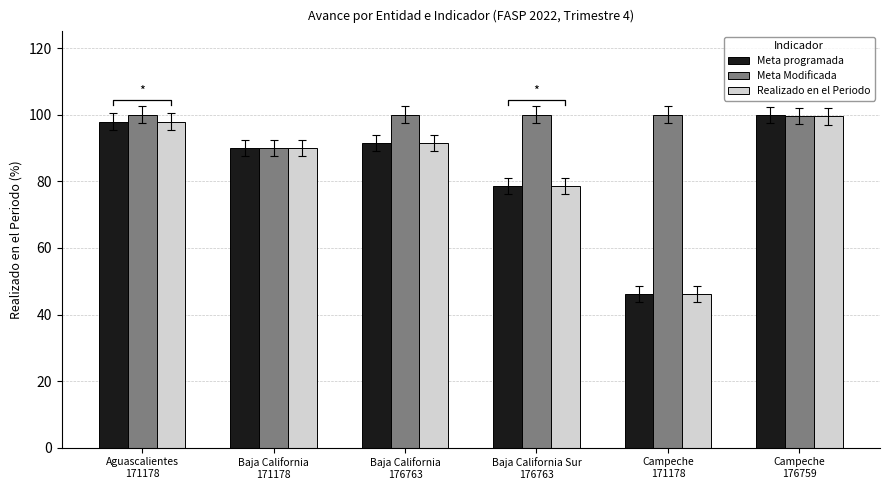

Reading left to right, list all the values displayed in this chart.

Meta programada: Aguascalientes
171178=97.9	Baja California
171178=90.0	Baja California
176763=91.5	Baja California Sur
176763=78.6	Campeche
171178=46.1	Campeche
176759=99.9
Meta Modificada: Aguascalientes
171178=100.0	Baja California
171178=90.0	Baja California
176763=100.0	Baja California Sur
176763=100.0	Campeche
171178=100.0	Campeche
176759=99.6
Realizado en el Periodo: Aguascalientes
171178=97.9	Baja California
171178=90.0	Baja California
176763=91.5	Baja California Sur
176763=78.6	Campeche
171178=46.1	Campeche
176759=99.5